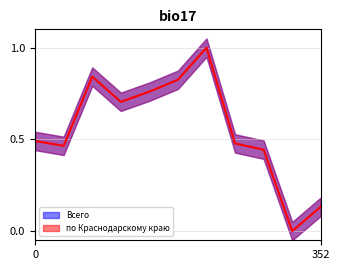

Does the chart display data point markers on the line(s)?

No